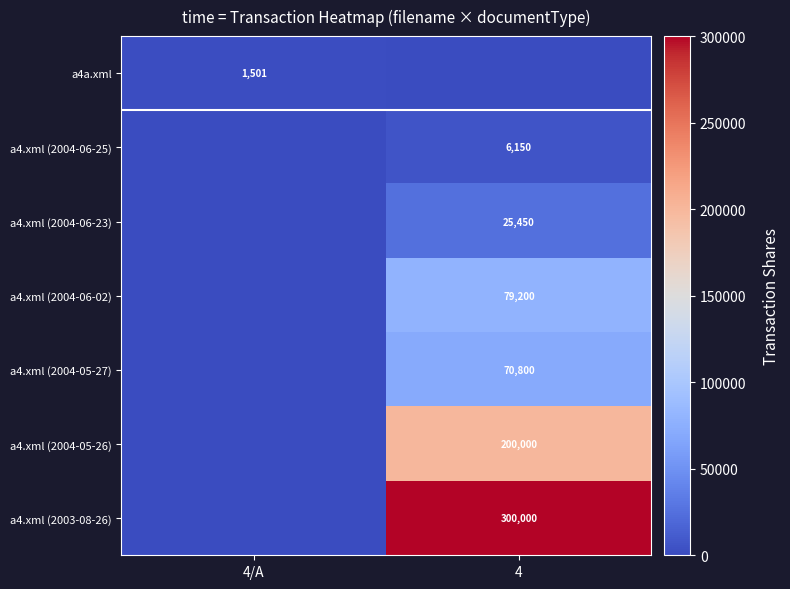

Which has a higher value, 4 or 4/A?

4/A